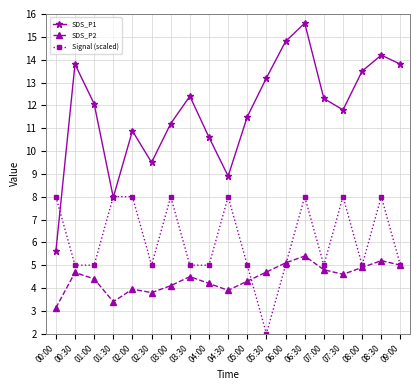

The Signal (scaled) series shows 7.8 at 05:00. True or false?

False